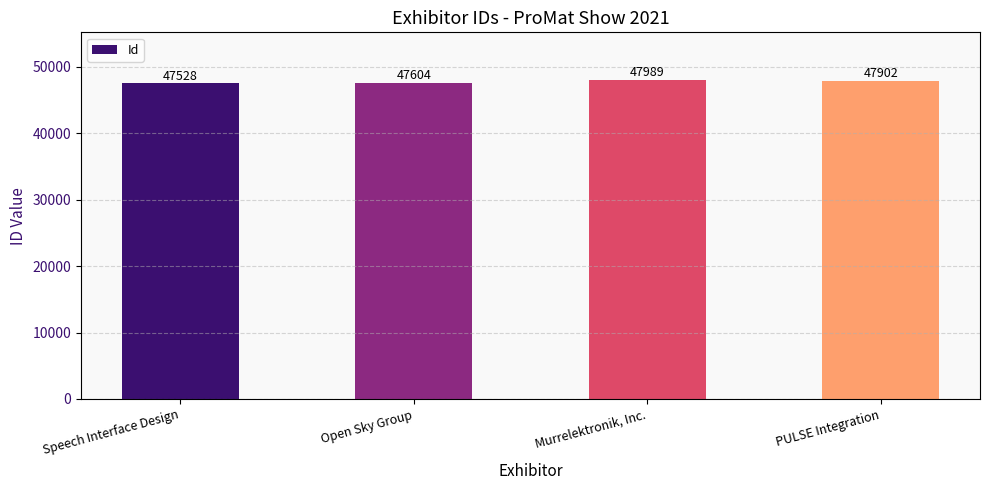

What is the difference between the maximum and minimum values?

461